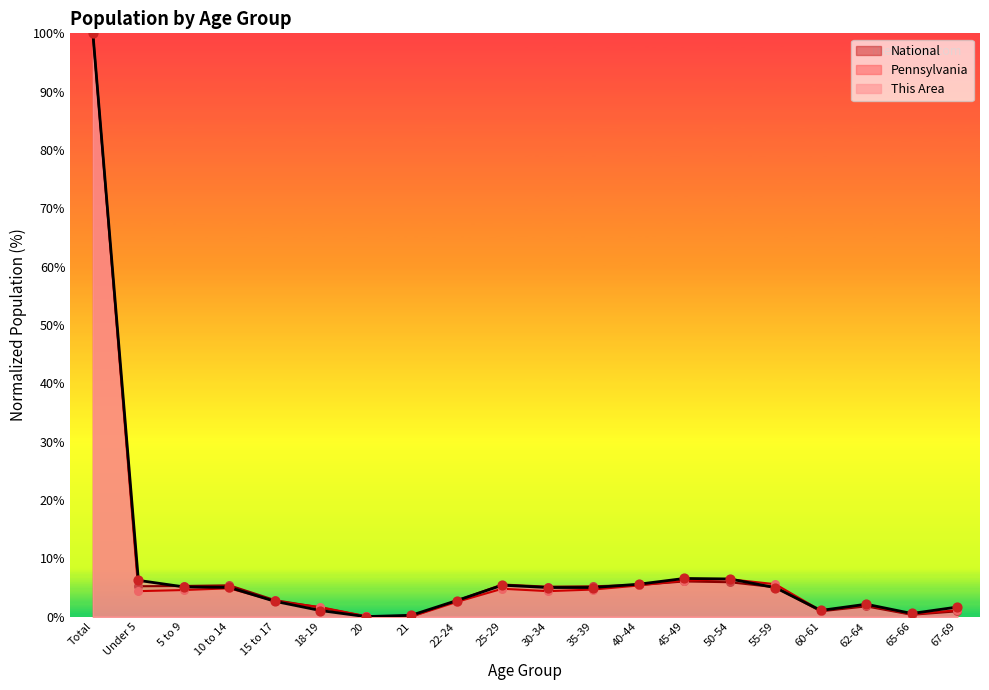

Which series contains the lowest Y value?

This Area